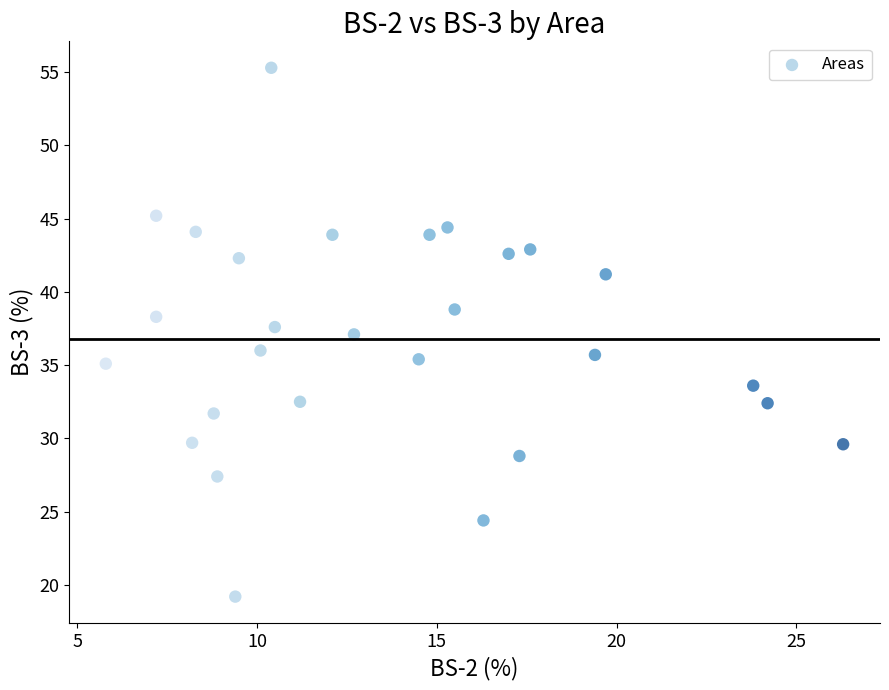

What is the range of X values (max minus min)?

20.5